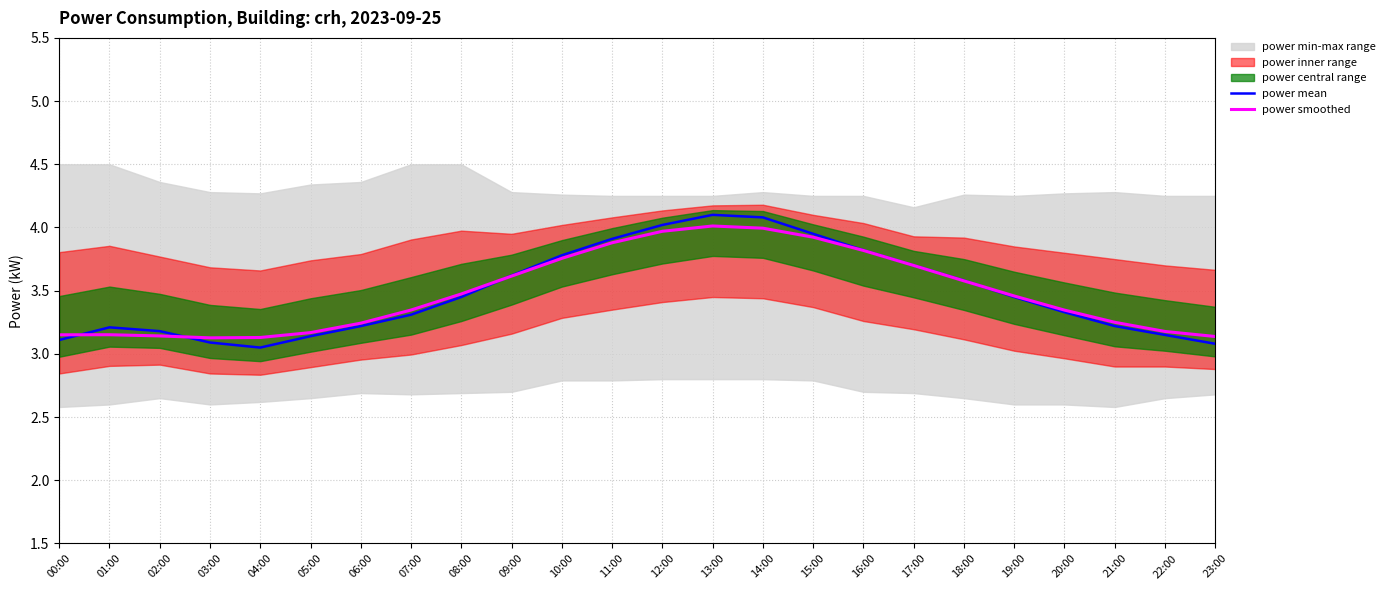

What is the difference between the second highest and second lowest values in the power smoothed series?

0.9